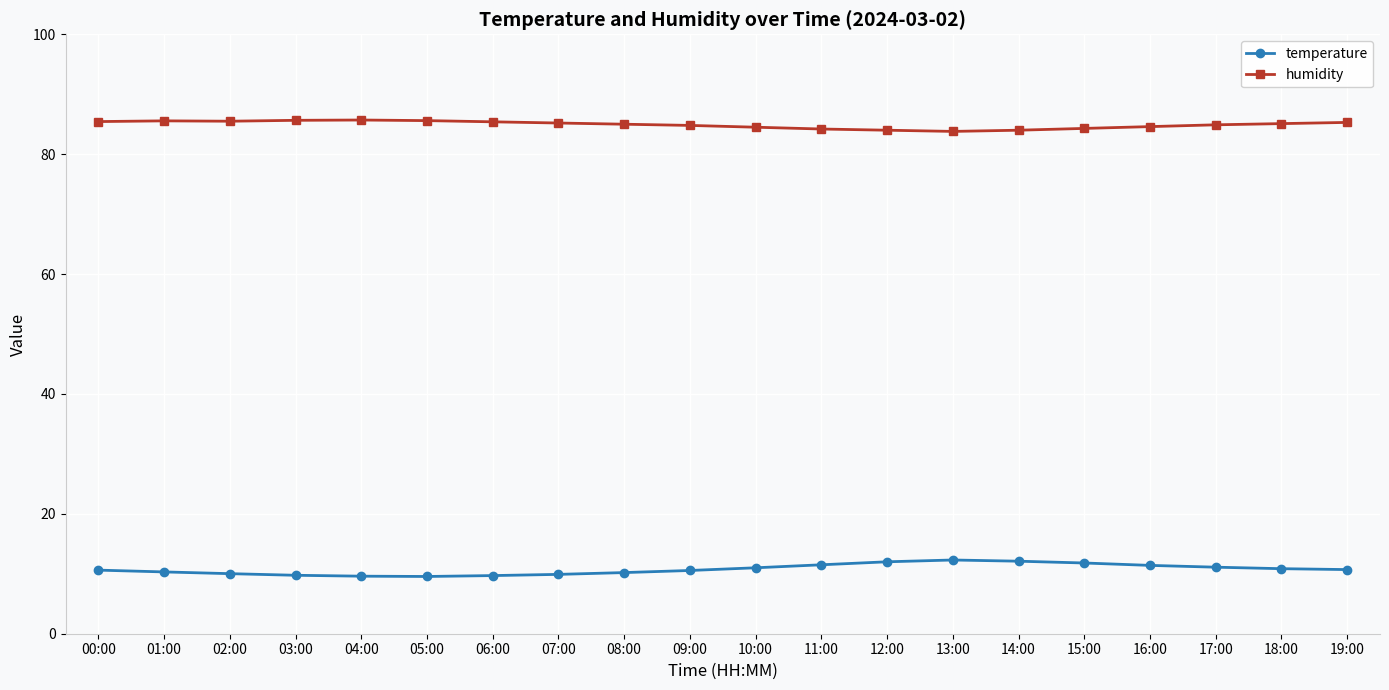

List the series in order of their peak value, lowest first.

temperature, humidity